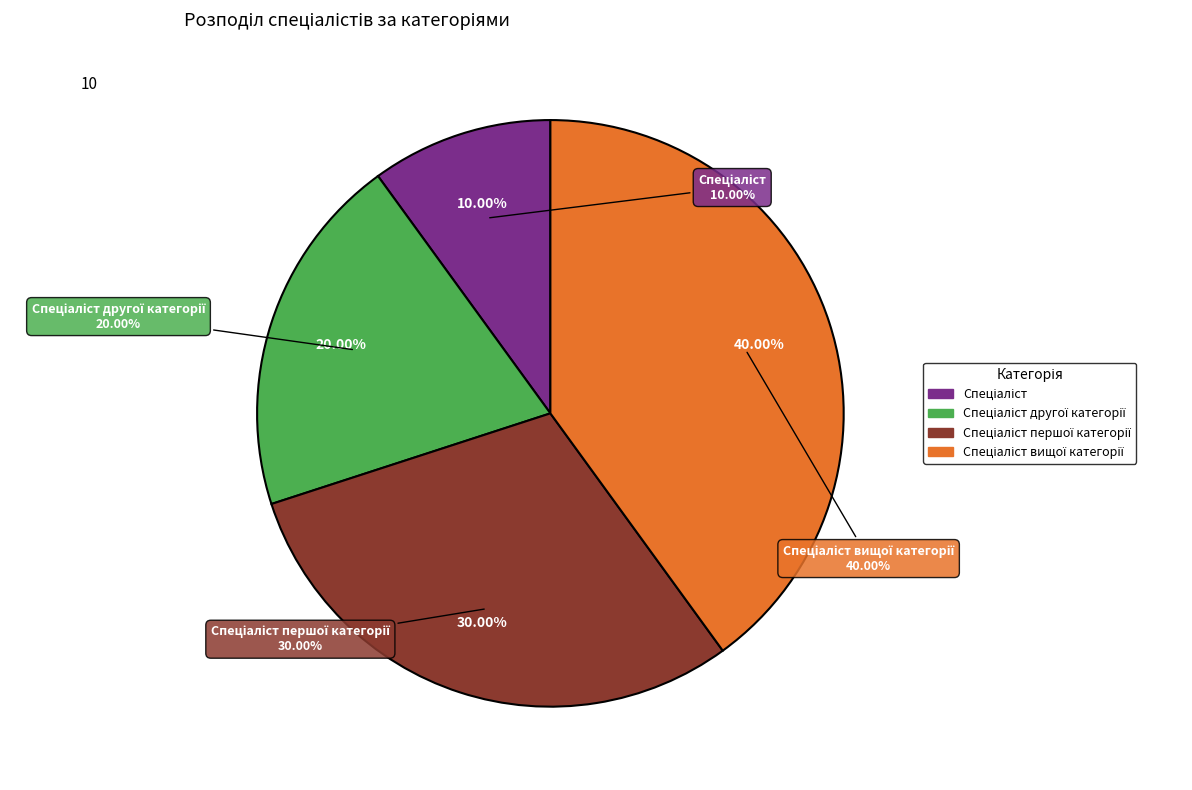

What percentage do Спеціаліст другої категорії and Спеціаліст вищої категорії together represent?

60.0%